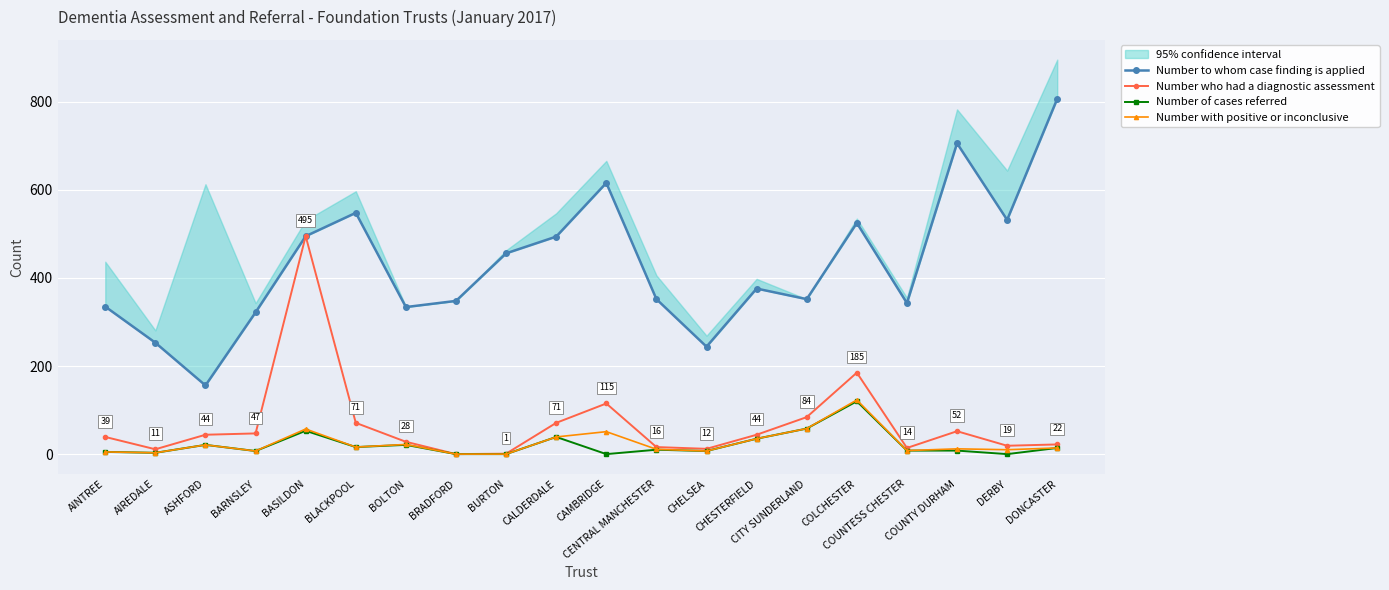

Which series has the largest range (max minus min)?

Number to whom case finding is applied